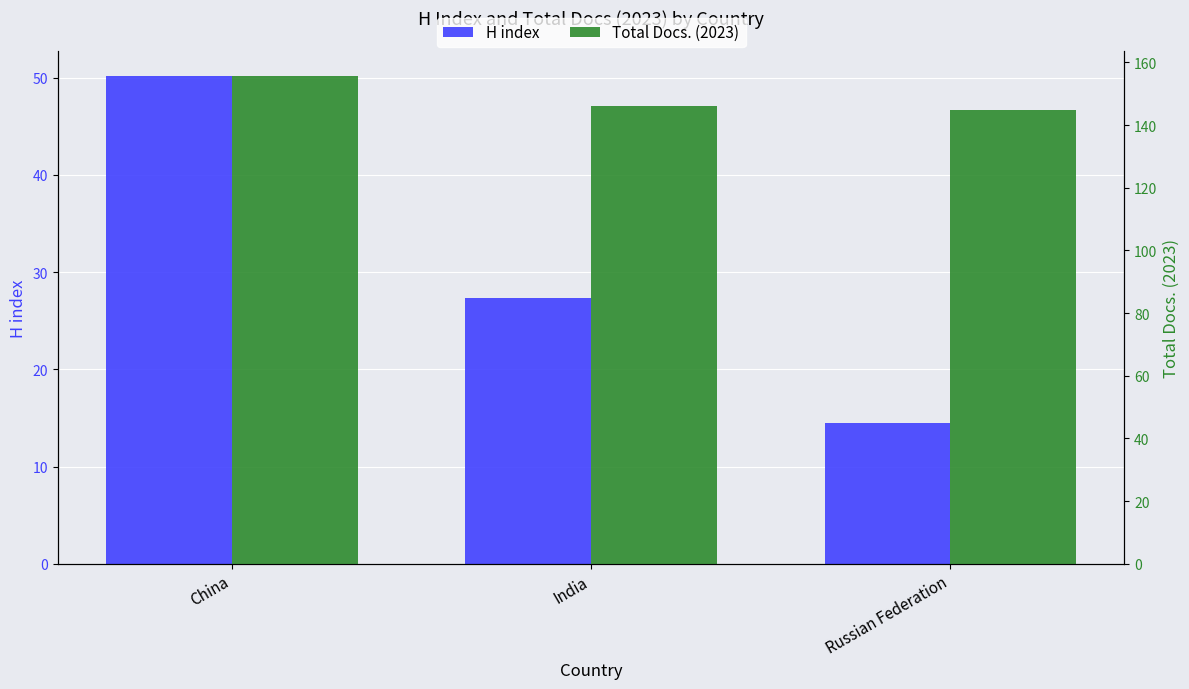

At which category is the sum across all series the highest?

China